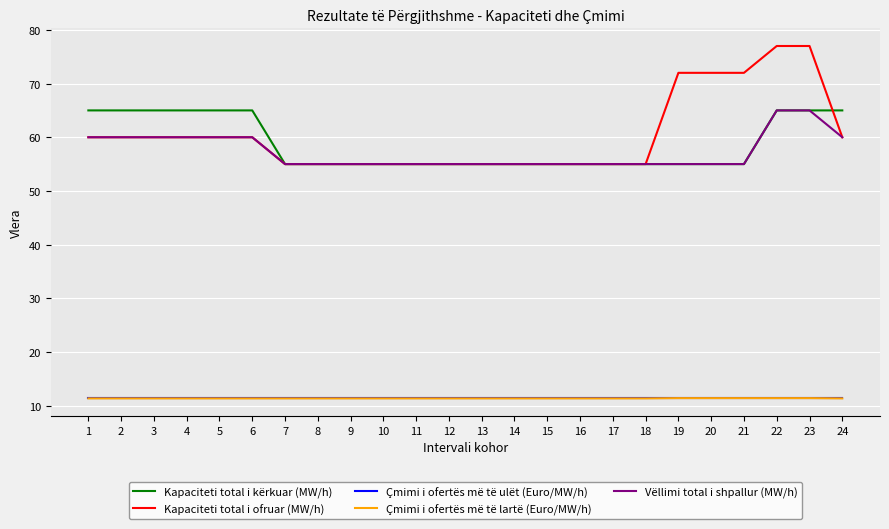

What is the total value across all series at 5?

207.7